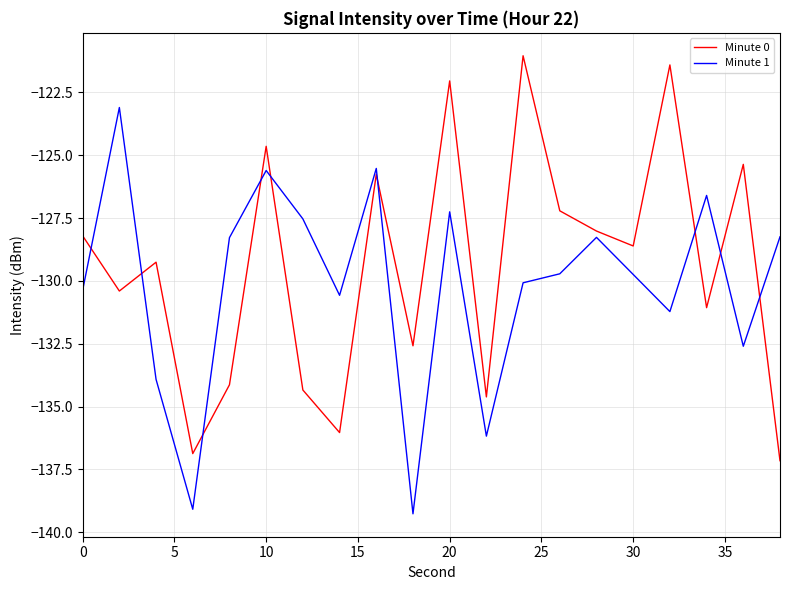

True or false: Minute 0 and Minute 1 intersect in this chart.

True